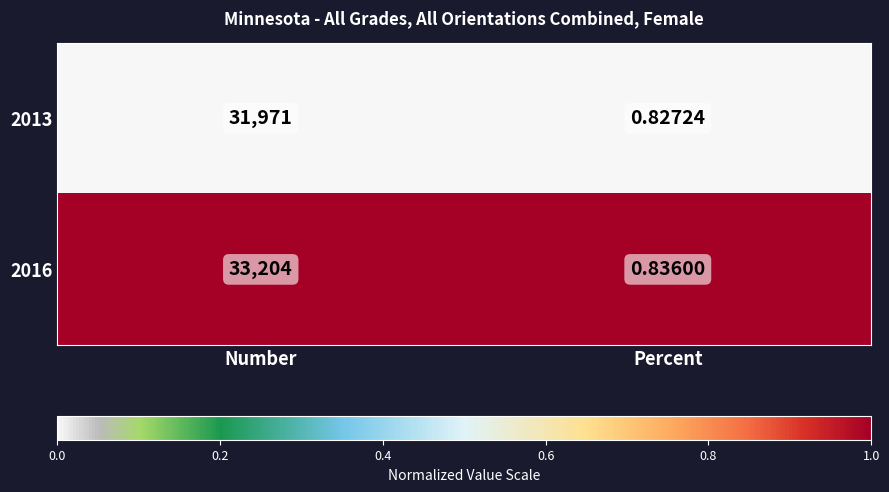

At which category does the chart reach its minimum across all series?

Percent